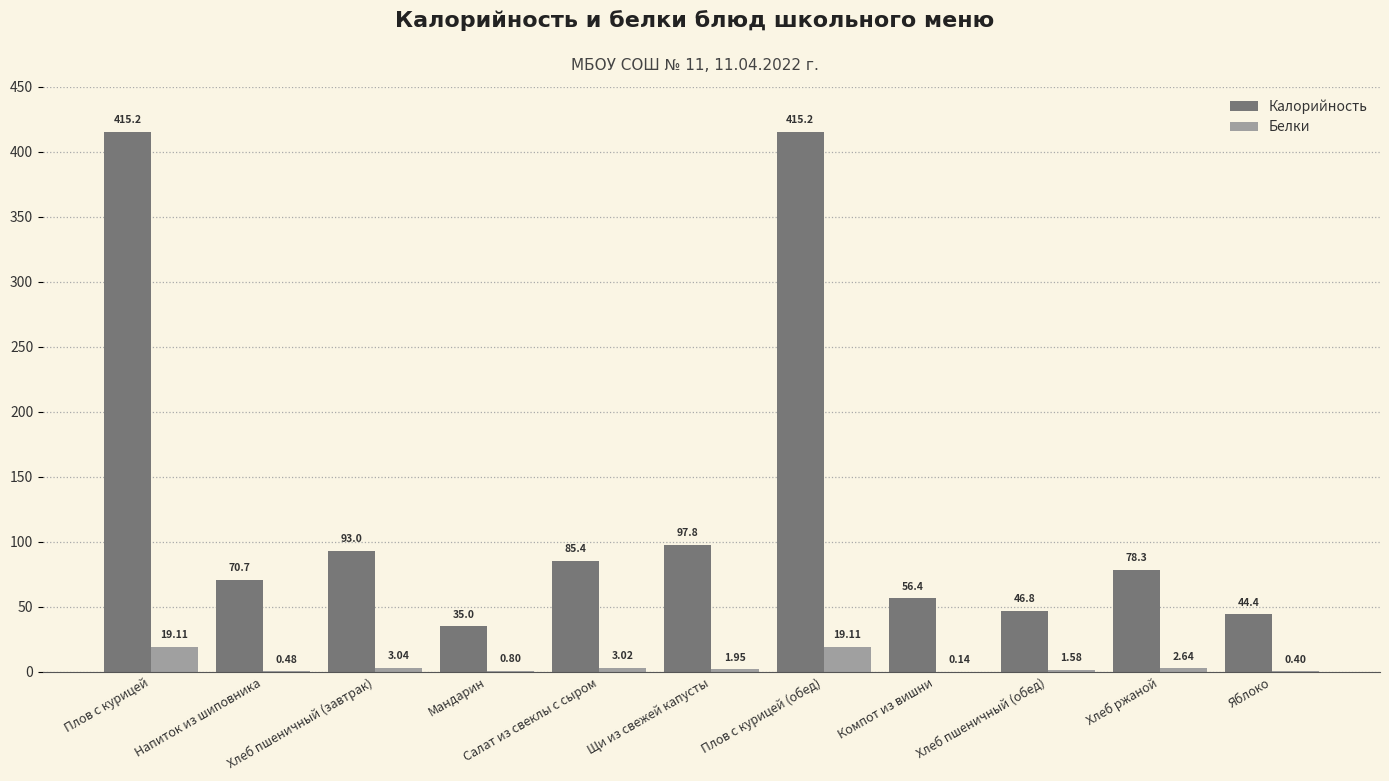

What is the sum of the Калорийность values at Мандарин and Хлеб пшеничный (обед)?

81.8